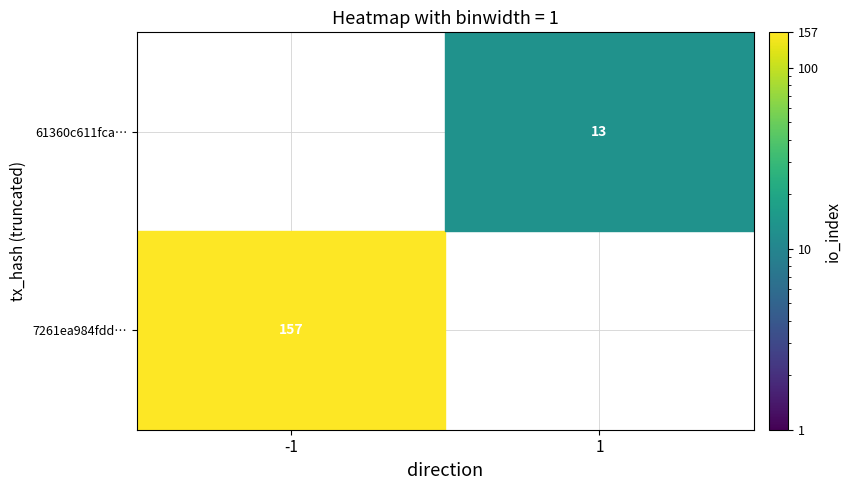

True or false: 61360c611fca… has a value of 13 at 1.

True